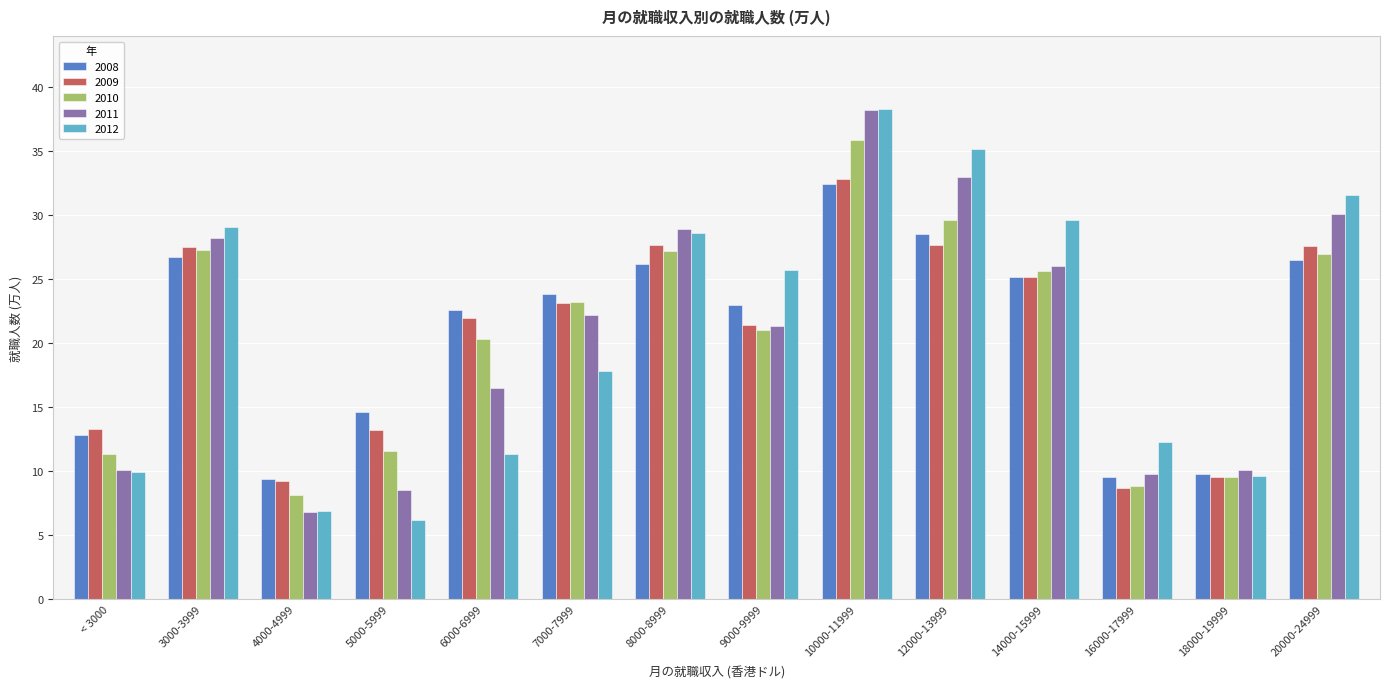

The value of 2010 at 4000-4999 is 8.1. True or false?

True